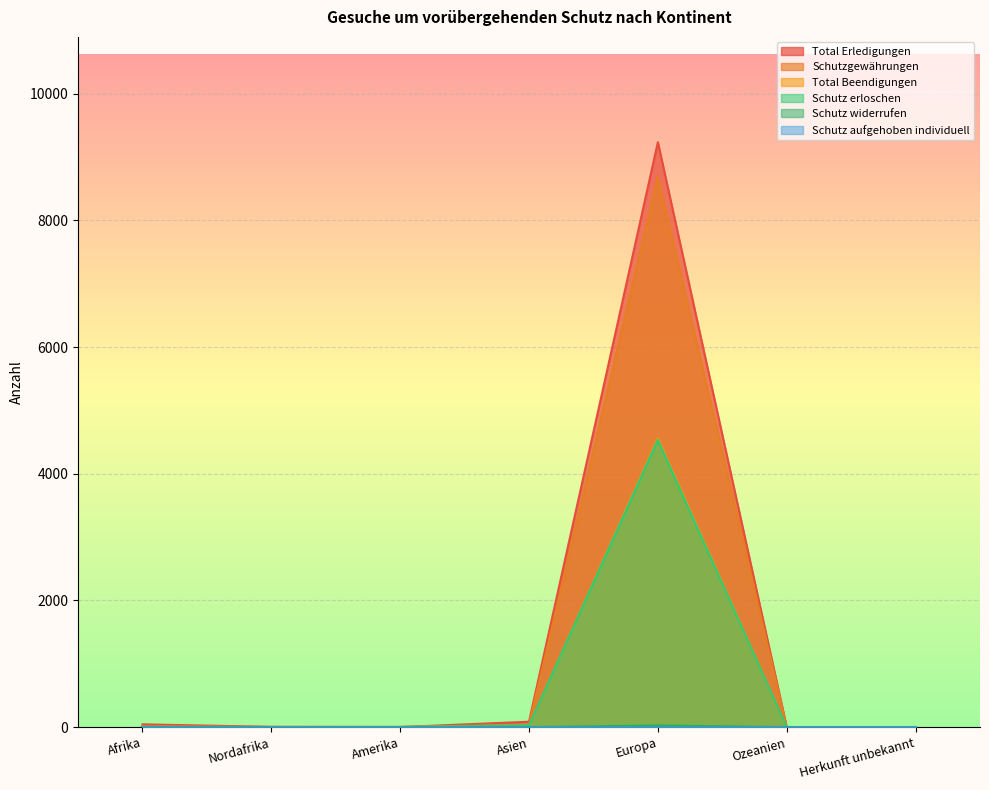

What is the total value across all series at Amerika?

12